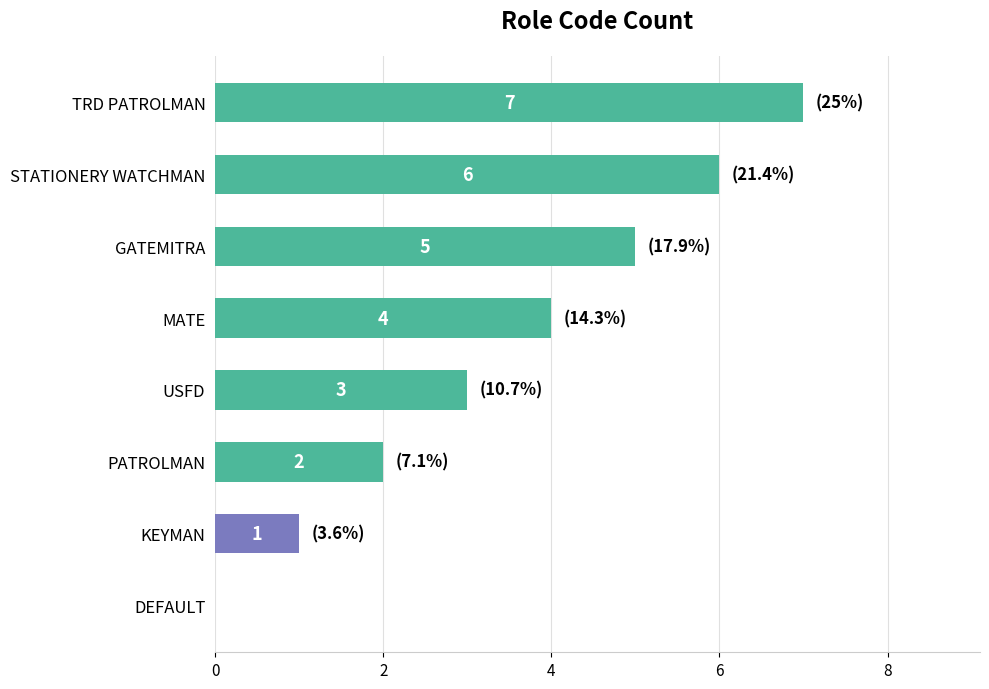

True or false: the data shows 7 at TRD PATROLMAN.

True